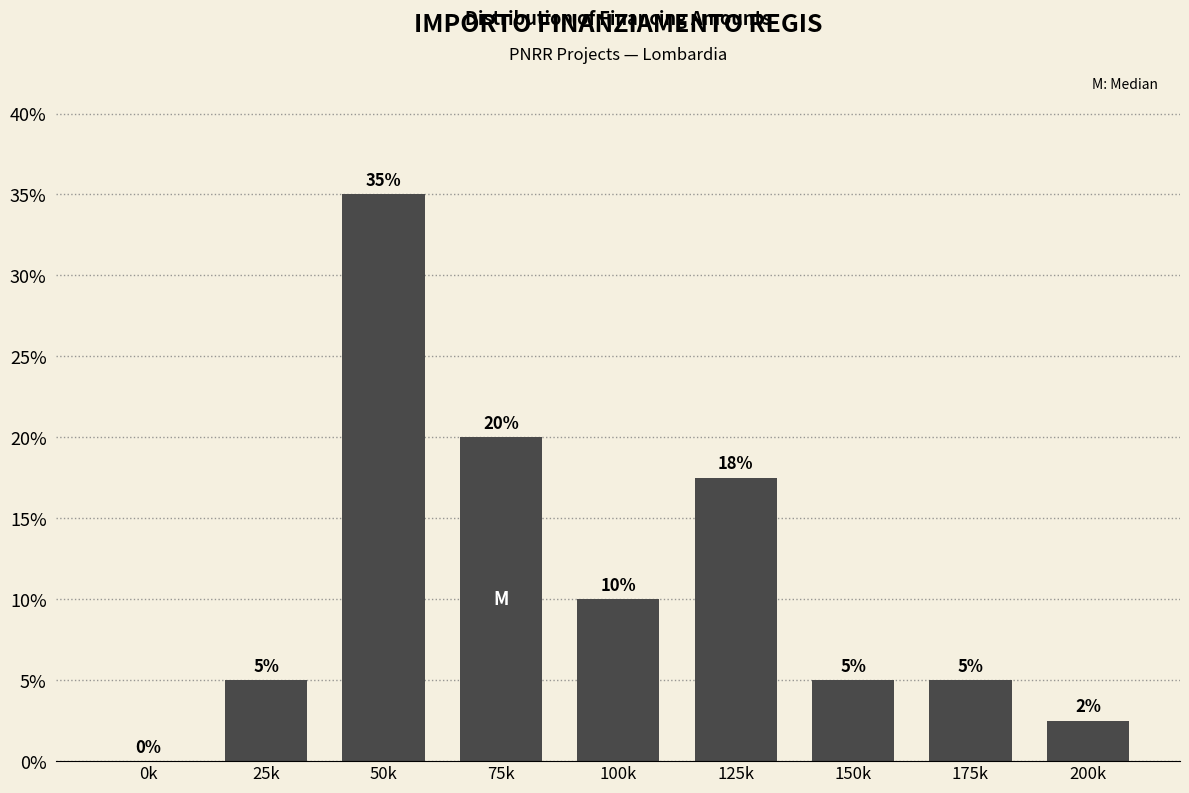

The value at 150k is 8.5. True or false?

False